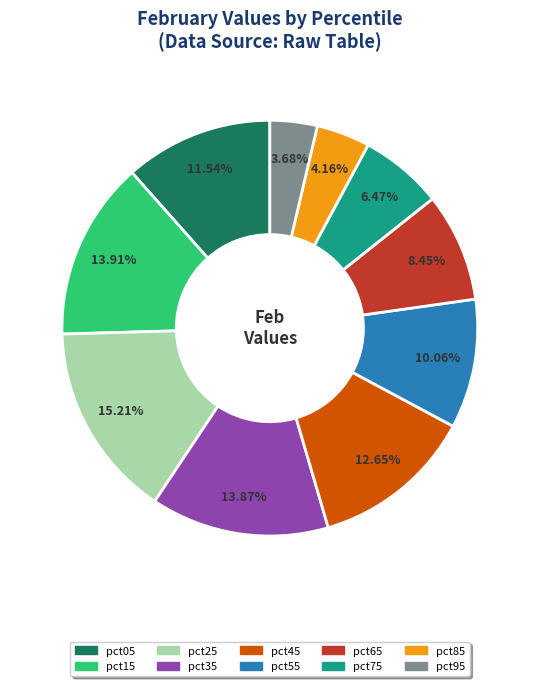

True or false: pct75 accounts for 6% of the total.

True